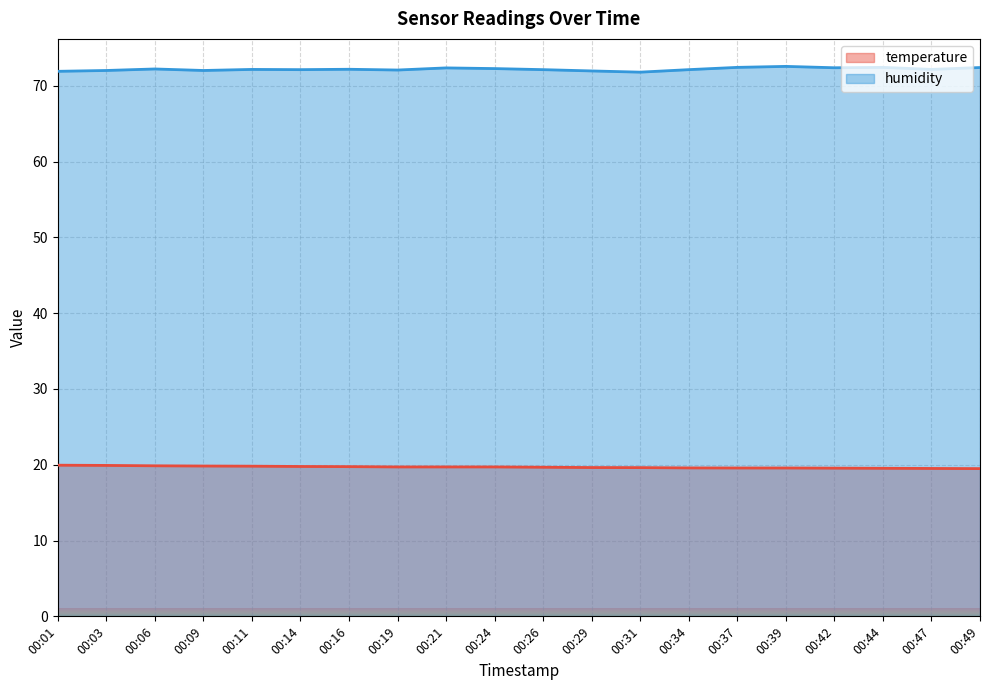

Reading right to left, list all the values displayed in this chart.

temperature: 19.5	19.5	19.5	19.6	19.6	19.6	19.6	19.6	19.6	19.7	19.7	19.7	19.7	19.8	19.8	19.8	19.8	19.9	19.9	19.9
humidity: 72.4	72.2	72.4	72.4	72.5	72.4	72.1	71.8	72.0	72.1	72.3	72.3	72.1	72.2	72.1	72.2	72.0	72.2	72.0	71.9